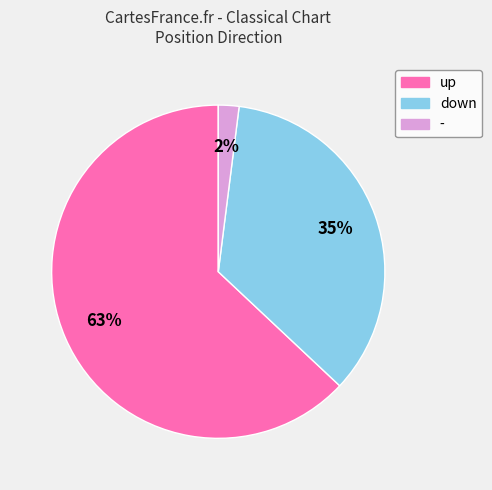

Combined, do up and - account for over 50%?

Yes